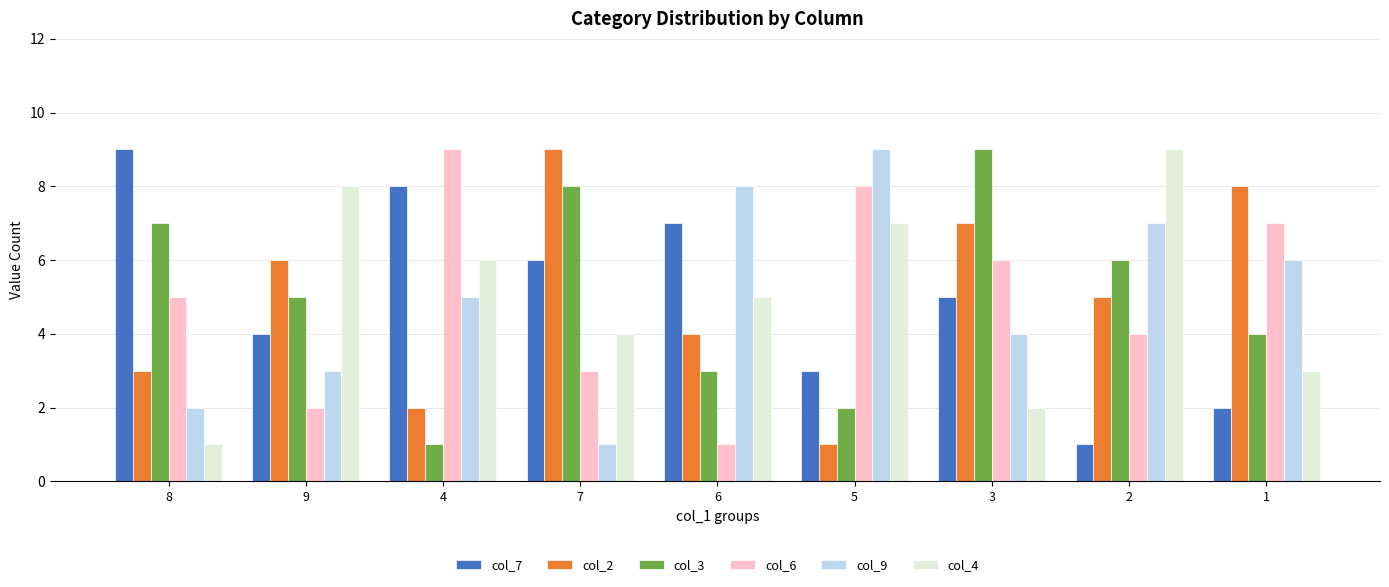

Is it true that col_4 equals 7 at 6?

False